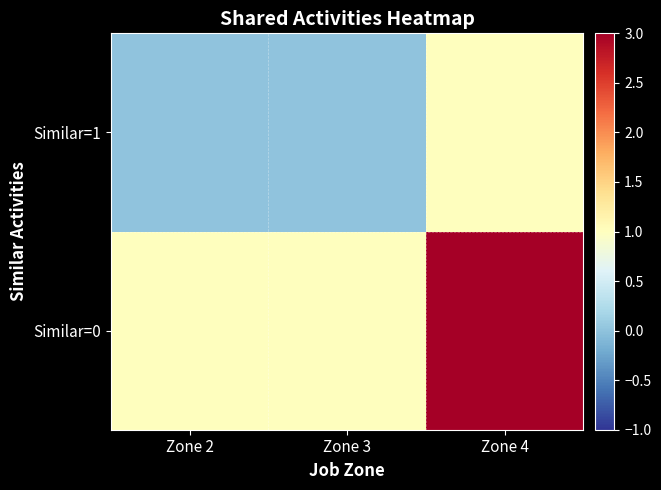

What is the maximum value shown in the chart?

3